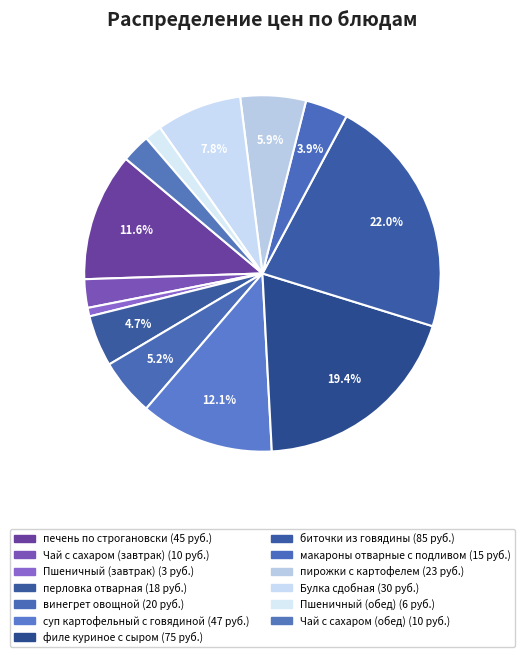

To the nearest percent, what is the difference between the largest and smallest slice percentages?

21%